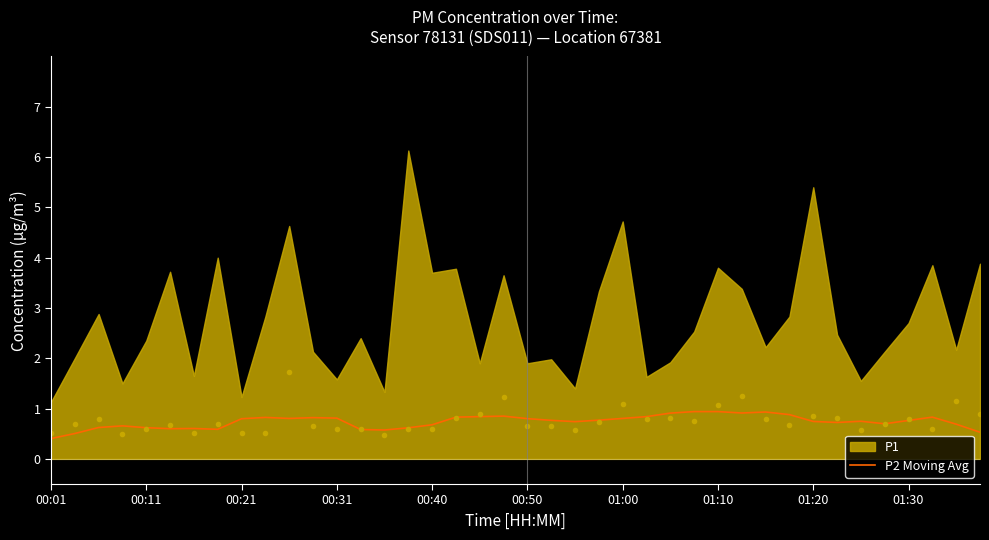

The chart shows a value of 0.5 at 10. True or false?

False